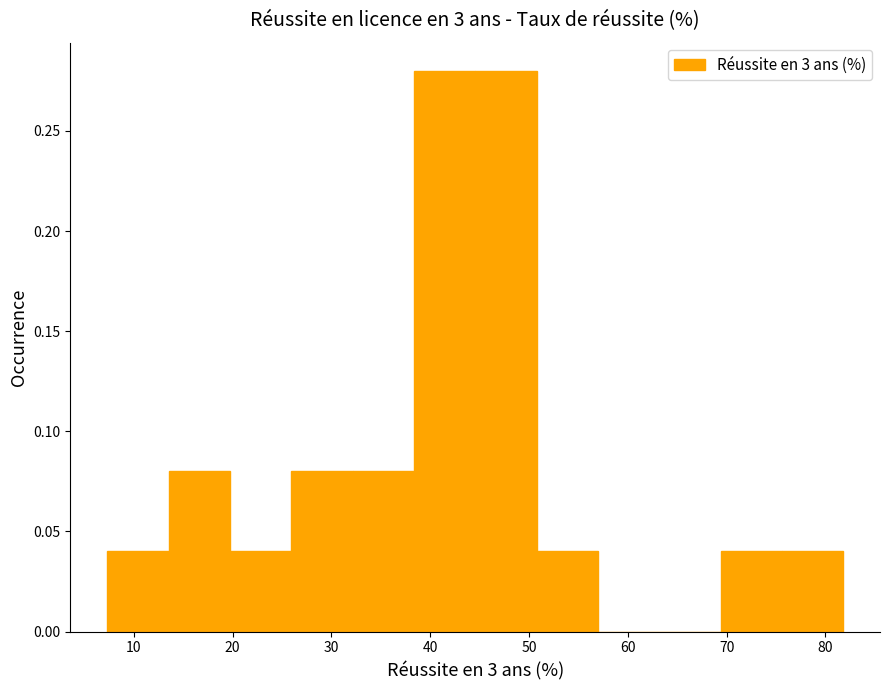

How tall is the bar that spans 32 to 38 on the x-axis? Neither the bar edges nor the heights are printed on the chart, so give them approximately, as read against the axes.

0.08